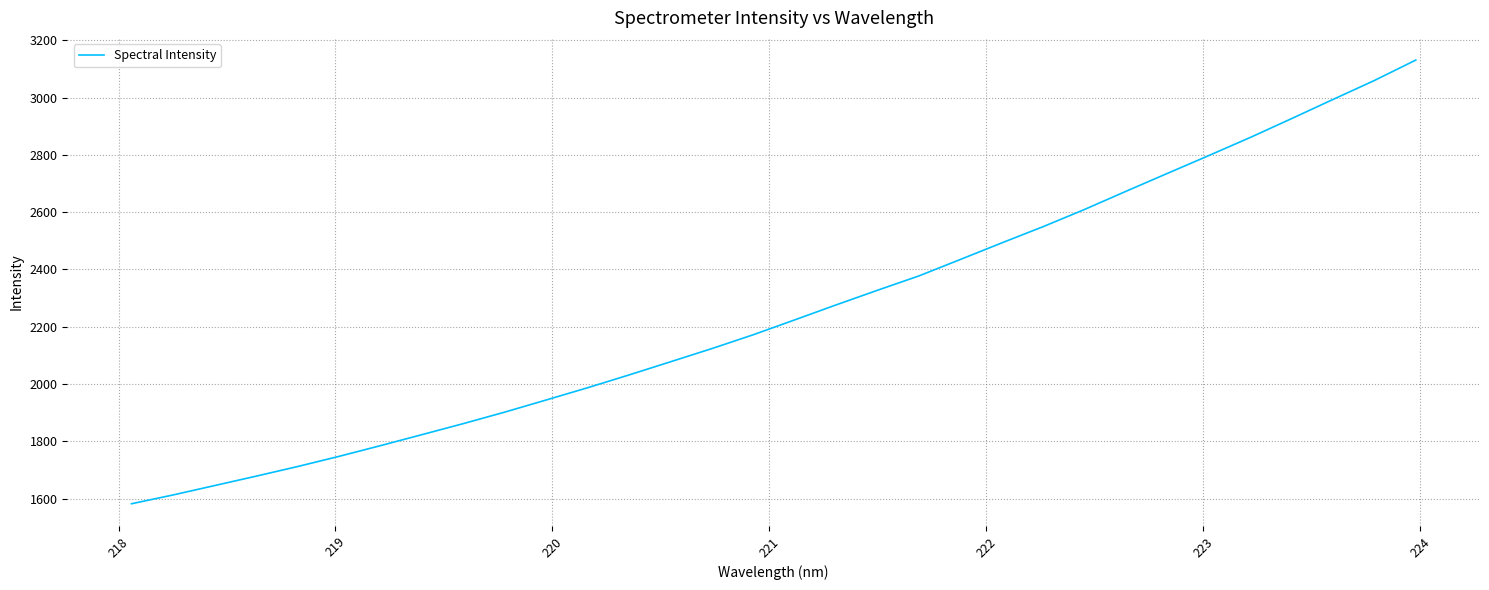

What is the difference between the maximum and minimum values?

1549.1